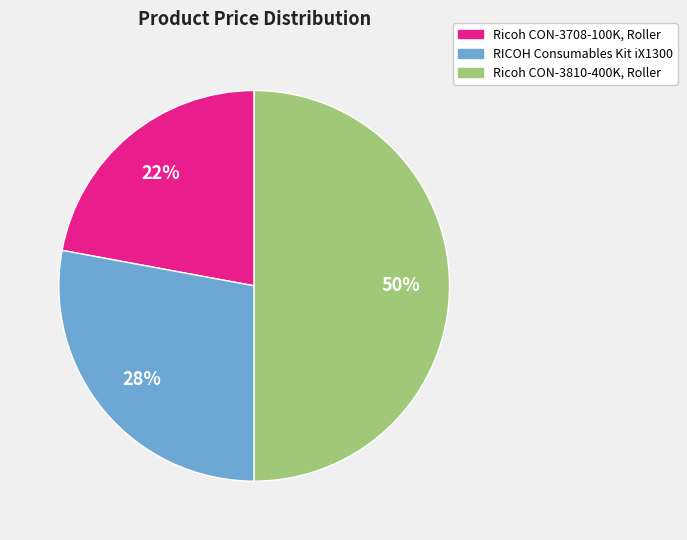

To the nearest percent, what portion does RICOH Consumables Kit iX1300 represent?

28%